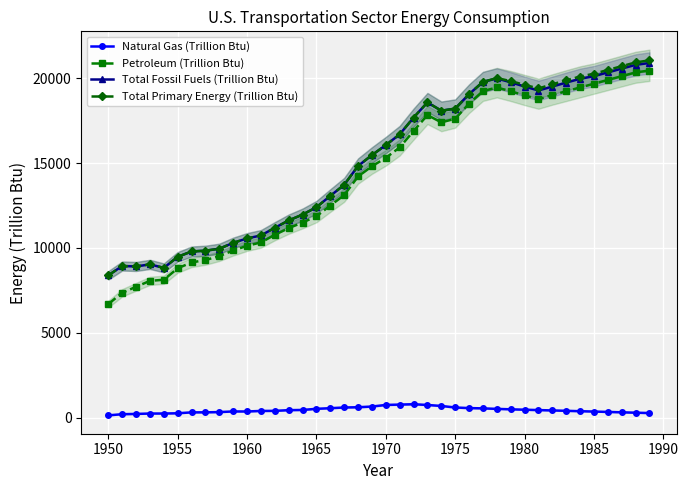

Reading right to left, what are all the values shown in this chart?

Natural Gas (Trillion Btu): 265.5	287.8	310.1	332.5	354.8	376.1	398.5	421.2	441.6	463.9	487.2	512.3	542.8	558.7	594.6	684.8	742.7	786.8	765.6	744.6	650.5	609.3	594.2	553.0	516.5	449.5	436.9	395.9	390.8	359.2	361.6	323.1	309.7	306.3	253.8	238.7	238.4	214.5	199.2	129.9
Petroleum (Trillion Btu): 20456.8	20345.6	20123.3	19901.1	19678.9	19456.8	19234.6	19012.3	18765.4	18987.7	19234.6	19456.1	19243.3	18507.7	17615.4	17400.6	17831.9	16891.7	15924.1	15310.5	14813.4	14212.0	13112.8	12499.8	11866.2	11496.4	11166.7	10772.2	10324.0	10125.4	9848.2	9513.7	9285.7	9144.2	8799.4	8122.5	8058.7	7708.4	7355.6	6689.5
Total Fossil Fuels (Trillion Btu): 20901.2	20789.1	20567.9	20345.7	20123.5	19967.9	19745.7	19512.3	19278.9	19512.3	19765.4	19987.7	19786.3	19066.7	18210.5	18087.2	18577.3	17682.2	16694.4	16061.9	15471.3	14831.3	13718.2	13067.6	12398.7	11963.3	11620.1	11184.9	10733.8	10559.6	10297.6	9952.0	9836.7	9790.3	9474.4	8822.6	9030.1	8906.9	8933.5	8383.4
Total Primary Energy (Trillion Btu): 21056.8	20934.6	20712.3	20489.0	20267.9	20101.2	19878.9	19645.7	19398.9	19612.3	19834.6	20012.3	19786.3	19066.7	18210.5	18087.2	18577.3	17682.2	16694.4	16061.9	15471.3	14831.3	13718.2	13067.6	12398.7	11963.3	11620.1	11184.9	10733.8	10559.6	10297.6	9952.0	9836.7	9790.3	9474.4	8822.6	9030.1	8906.9	8933.5	8383.4